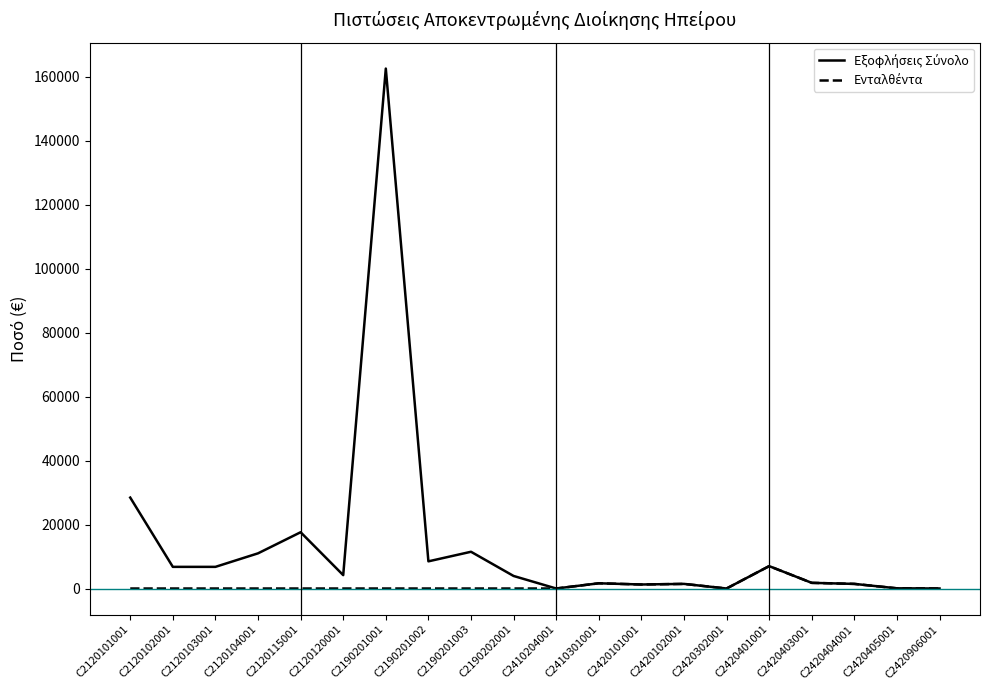

At which category is the sum across all series the highest?

C2190201001